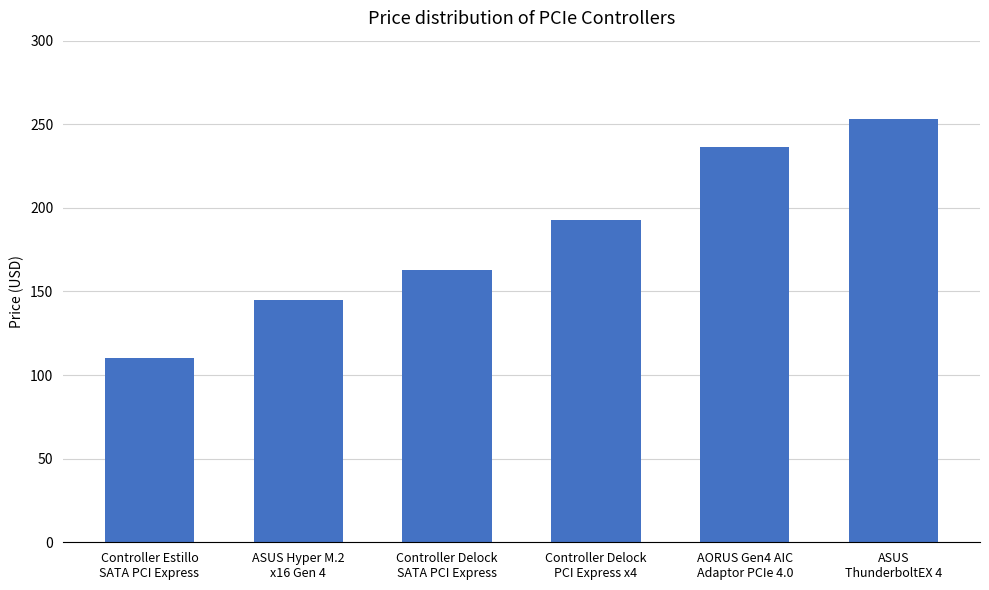

The value at ASUS
ThunderboltEX 4 is 446.9. True or false?

False